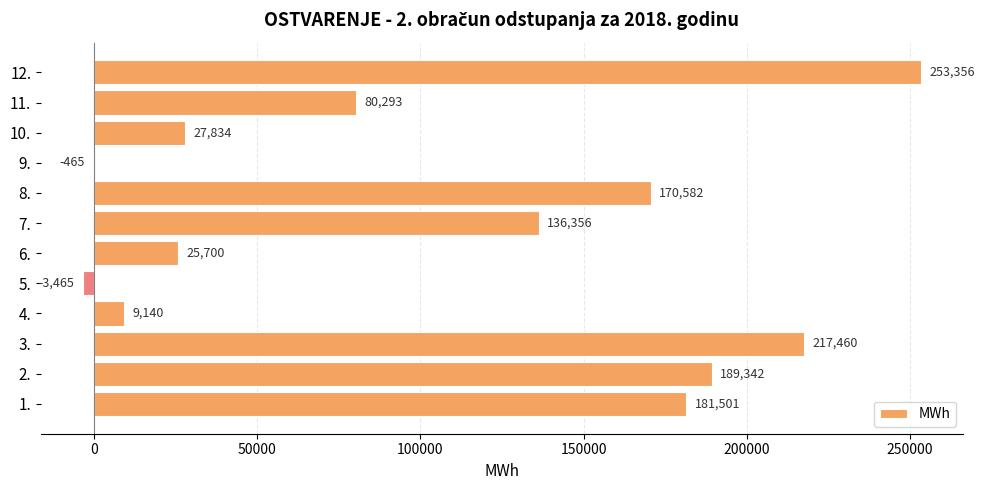

At which label is the value closest to 124945?

7.